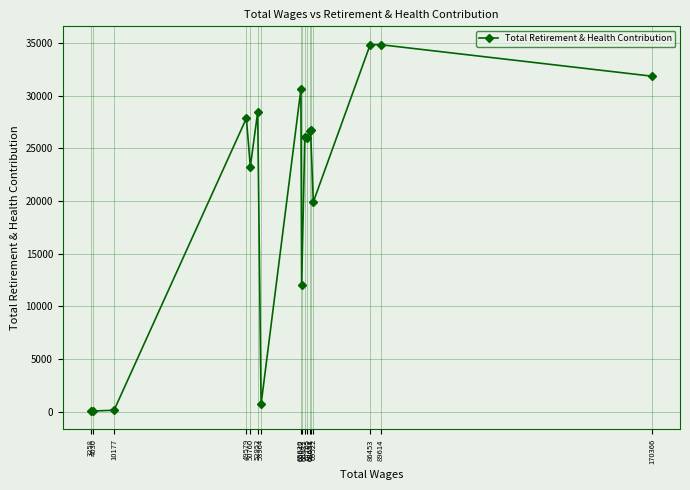

Is it true that the value at 89614 is 34859?

True